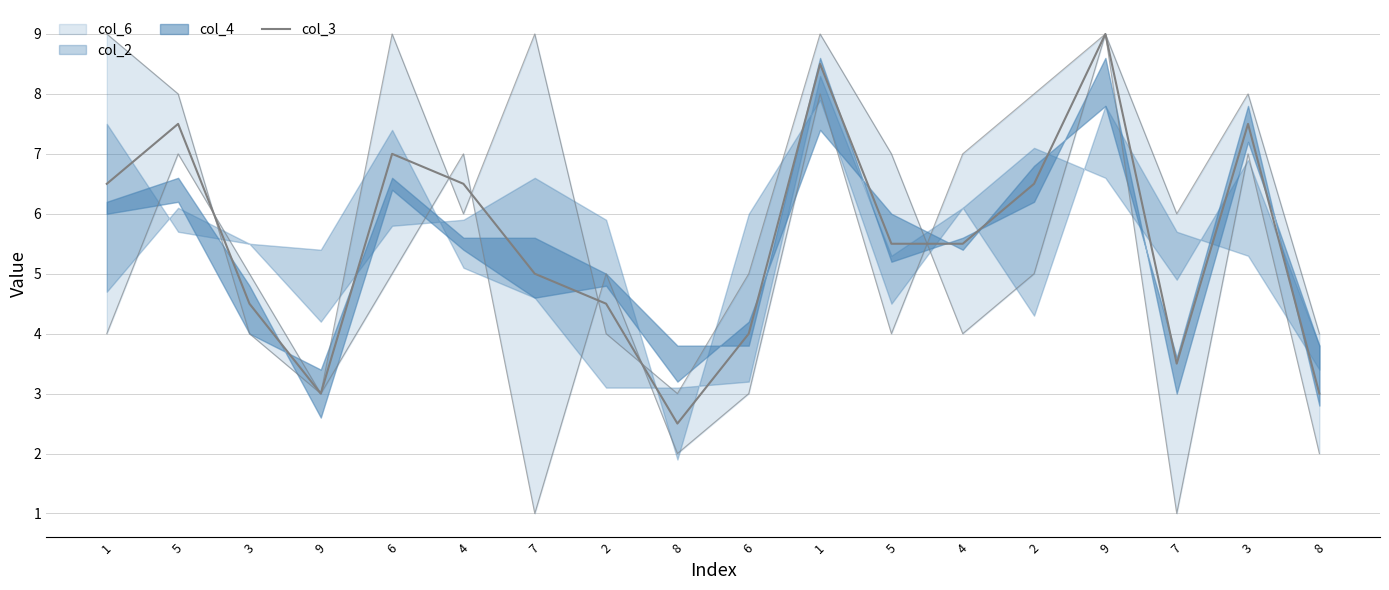

Is it true that the value at 2 is 2.1?

False